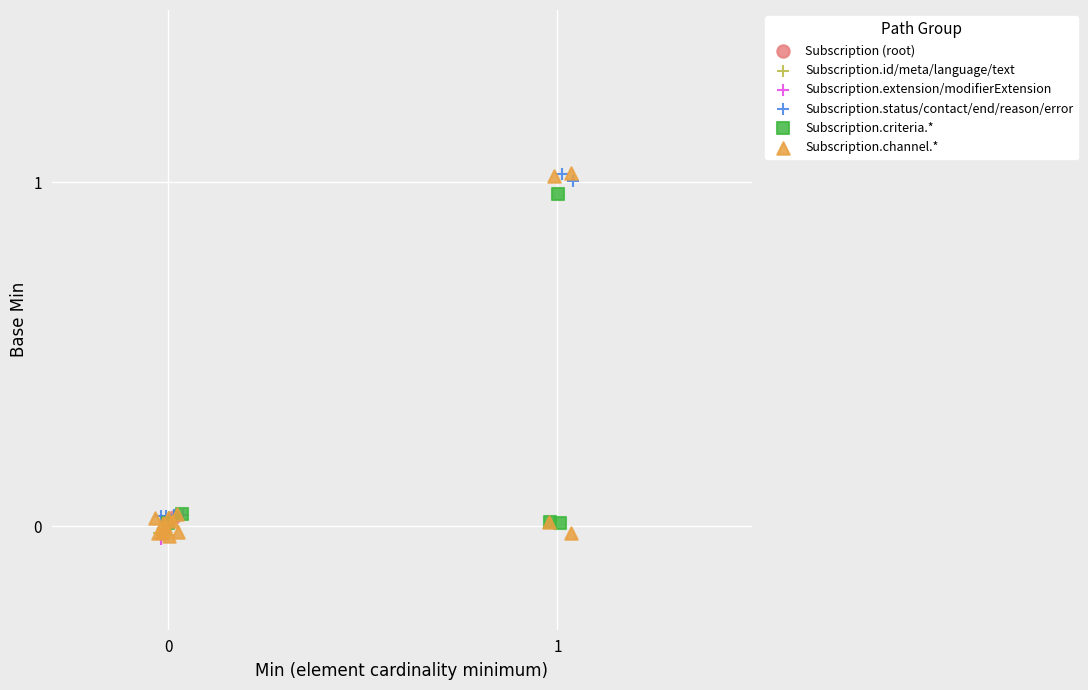

What are all the series names shown in the legend?

Subscription (root), Subscription.id/meta/language/text, Subscription.extension/modifierExtension, Subscription.status/contact/end/reason/error, Subscription.criteria.*, Subscription.channel.*